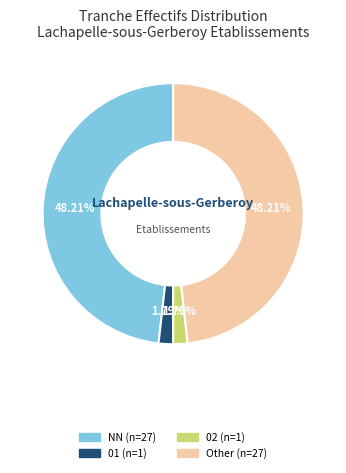

Is there a majority slice in this chart?

No